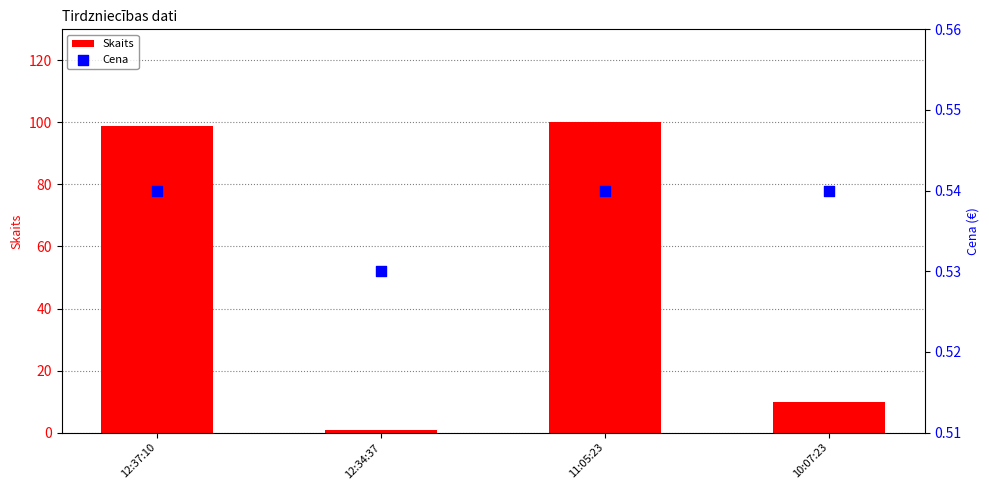

Which series has the largest Y range (max minus min)?

Skaits